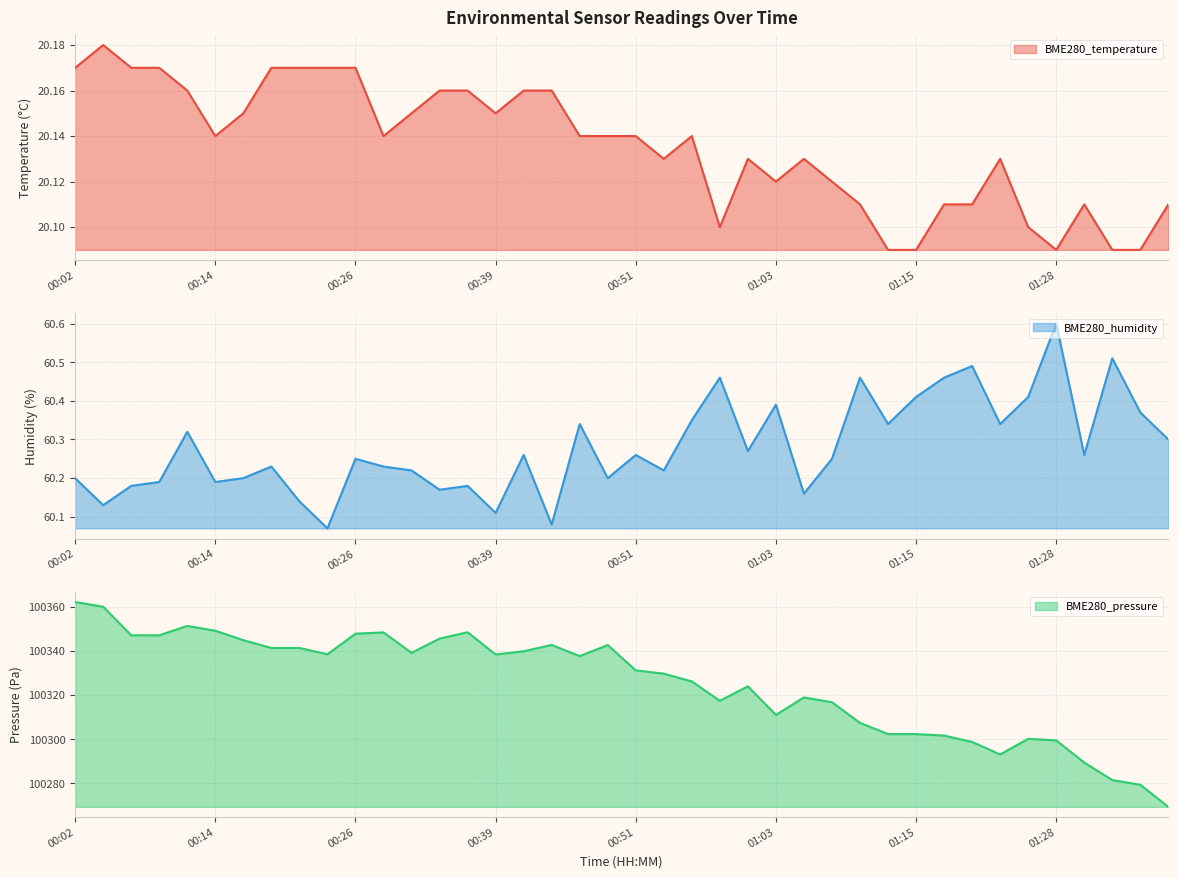

What is the label of the 30th point from the right?

00:26